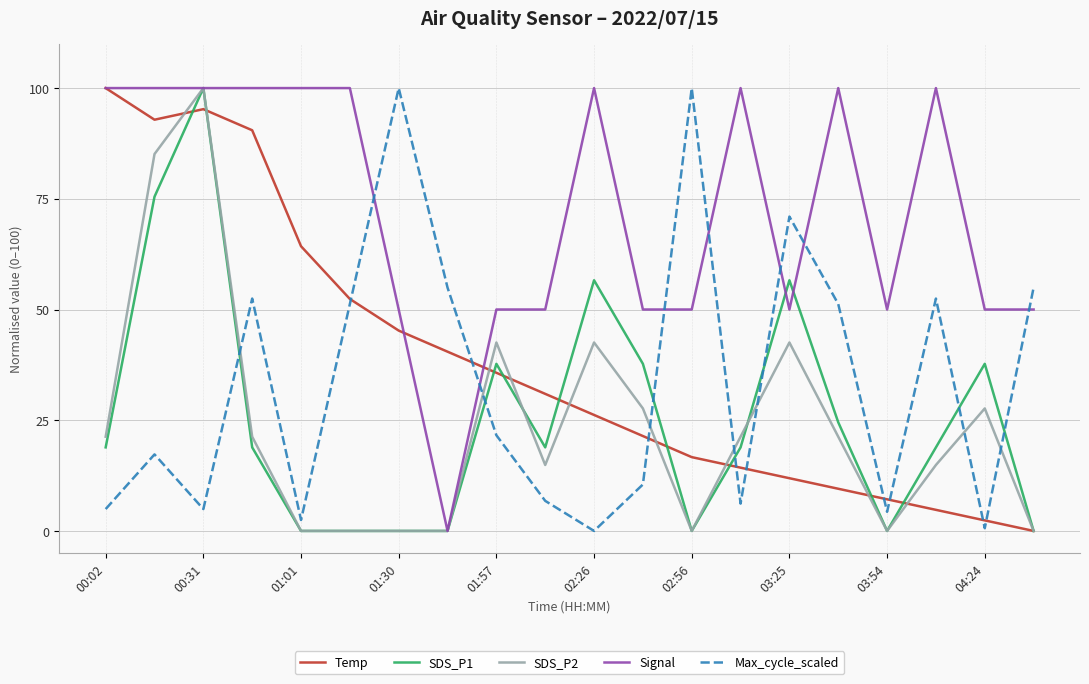

Which series has the largest total across all categories?

Signal